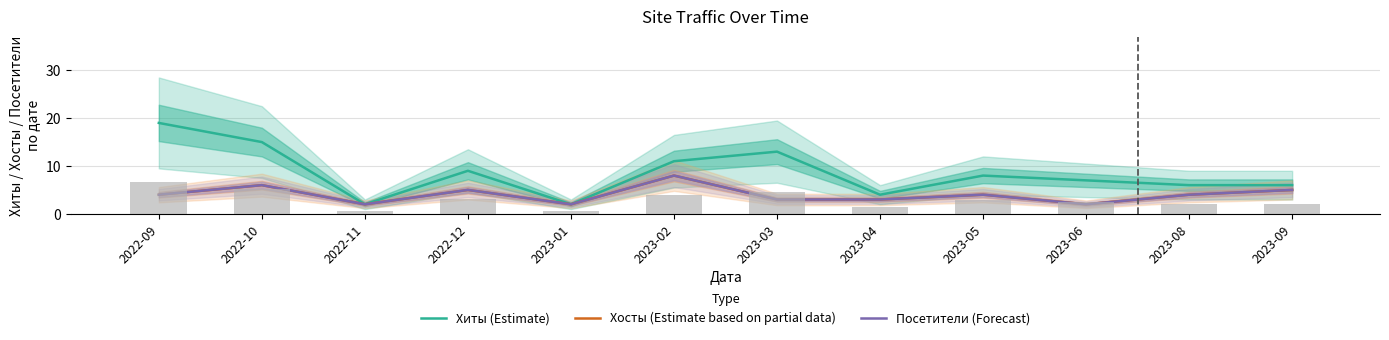

At which label does Посетители (Forecast) reach its minimum?

2022-11